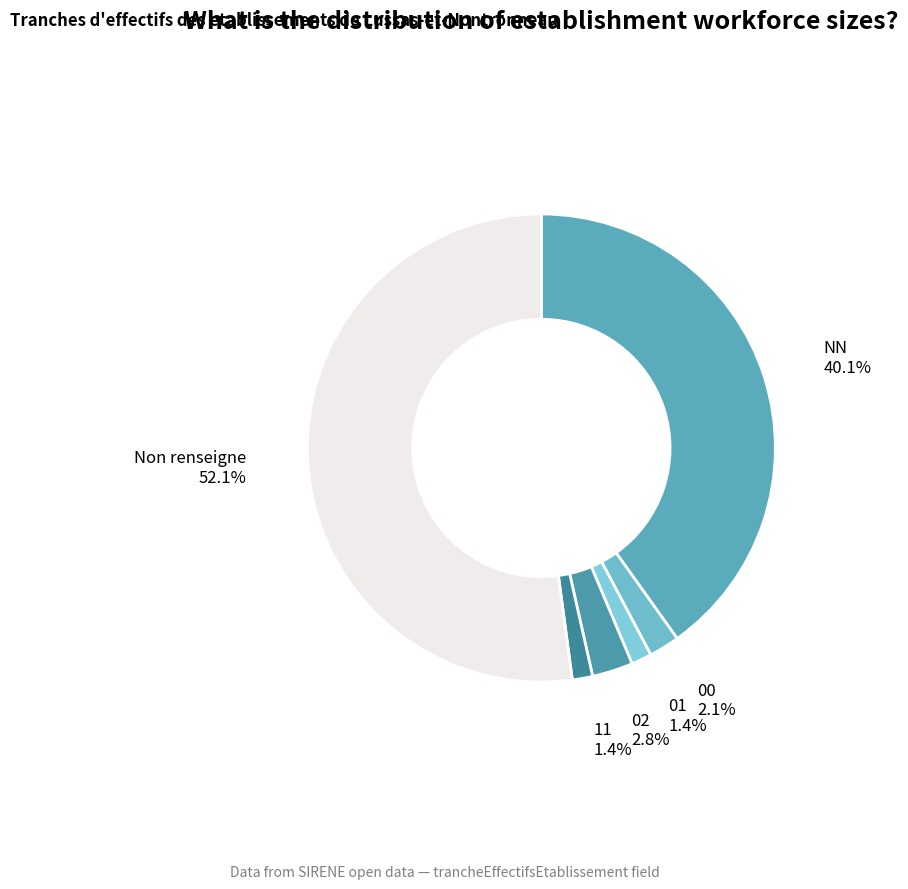

Which category has the biggest portion of the pie?

Non renseigne